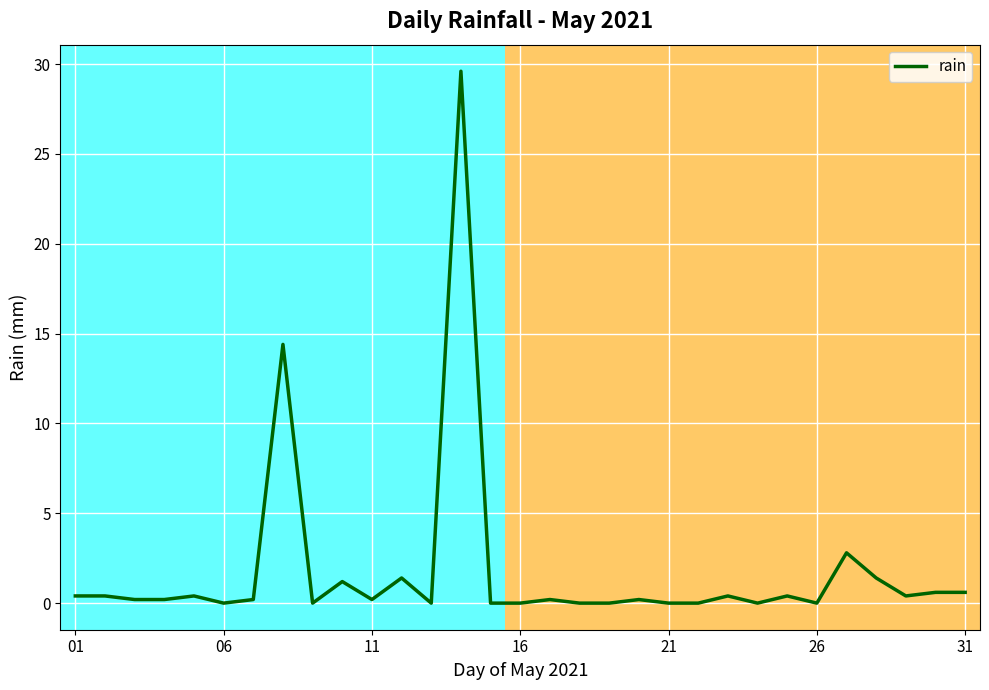

What is the maximum value shown in the chart?

29.6